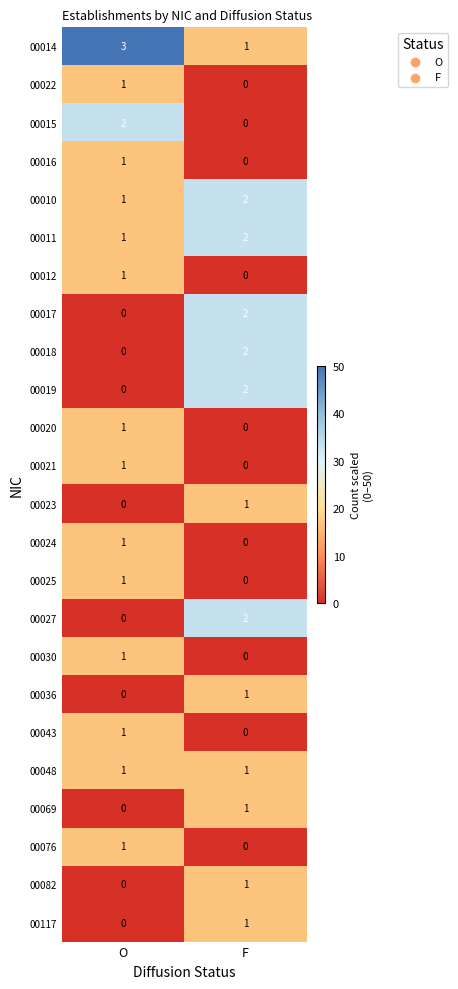

What is the spread (max minus min) of values at O?

3